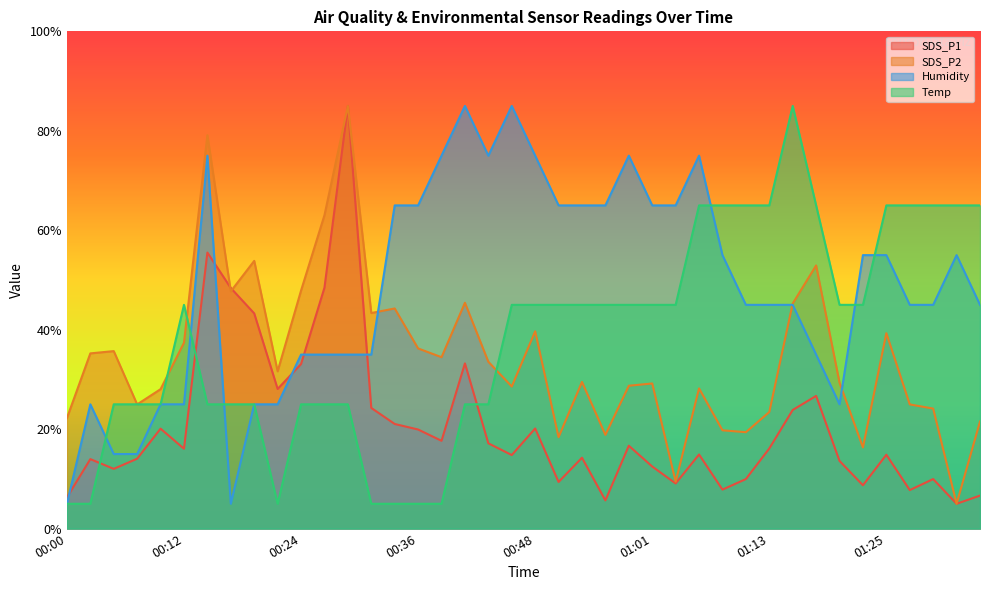

Is the value of SDS_P1 at 00:29 greater than the value of SDS_P2 at 01:01?

Yes